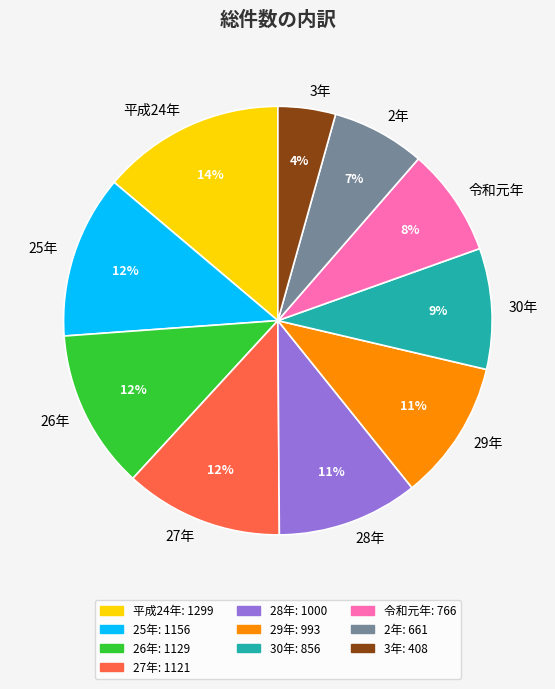

To the nearest percent, what is the average slice percentage?

10%